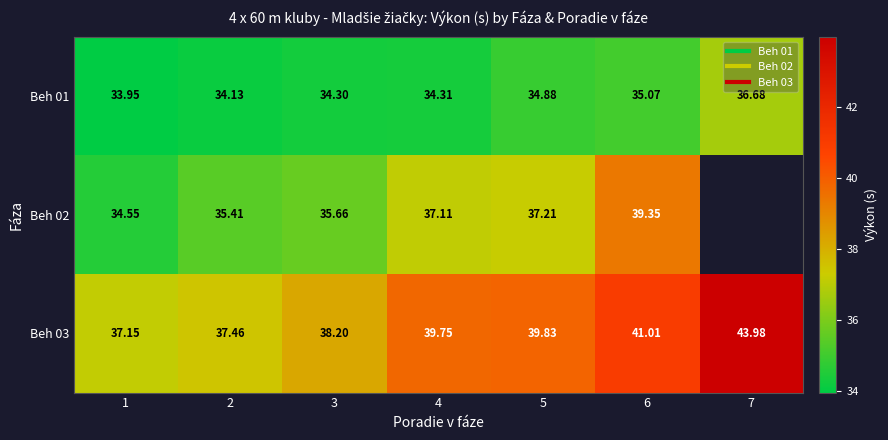

Which series has the largest range (max minus min)?

Beh 03